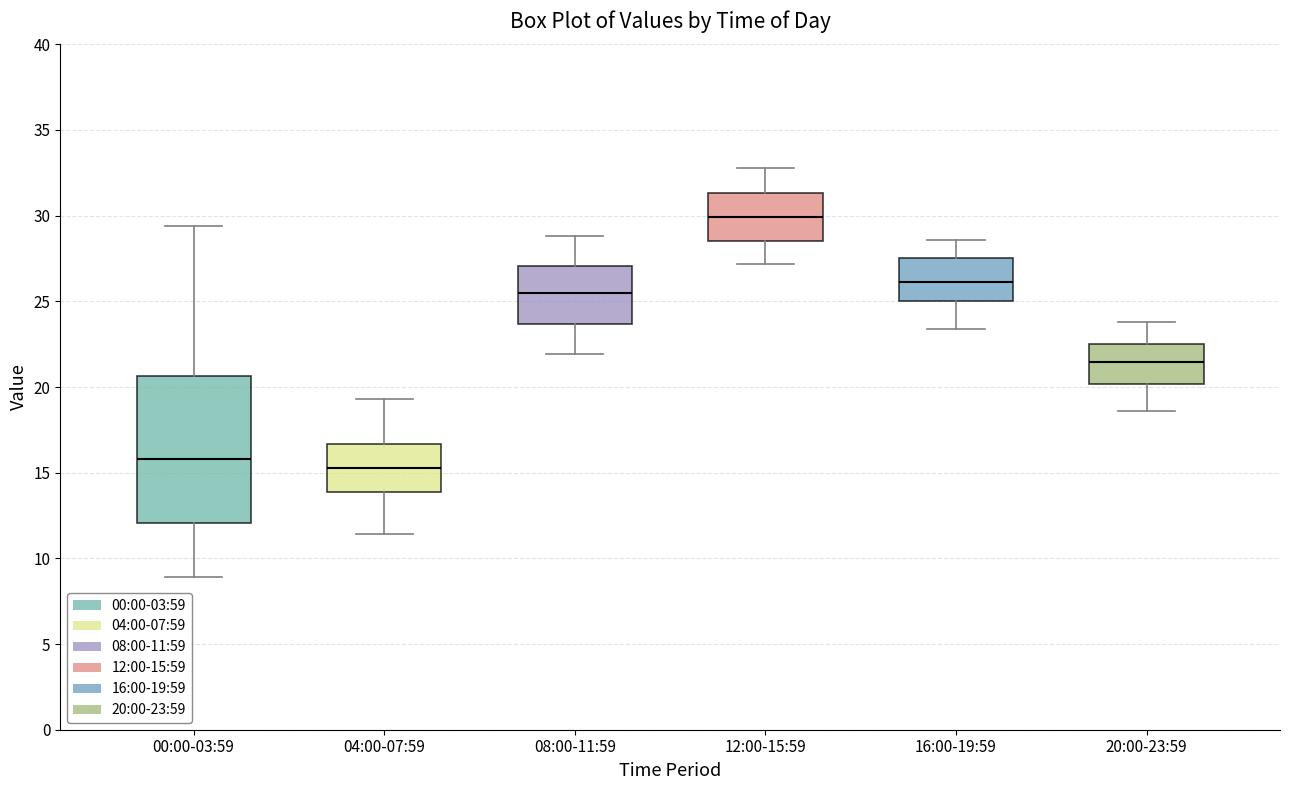

Comparing the boxes themselves (not the whiskers), which one is the tallest?

00:00-03:59